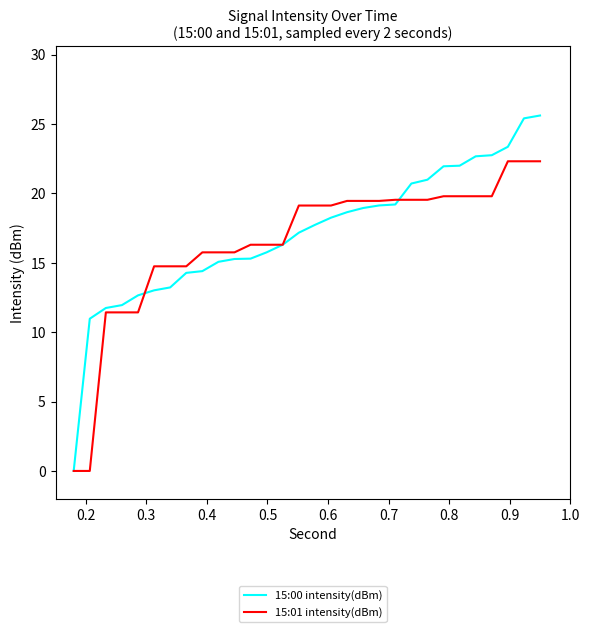

List the series in order of their peak value, lowest first.

15:01 intensity(dBm), 15:00 intensity(dBm)